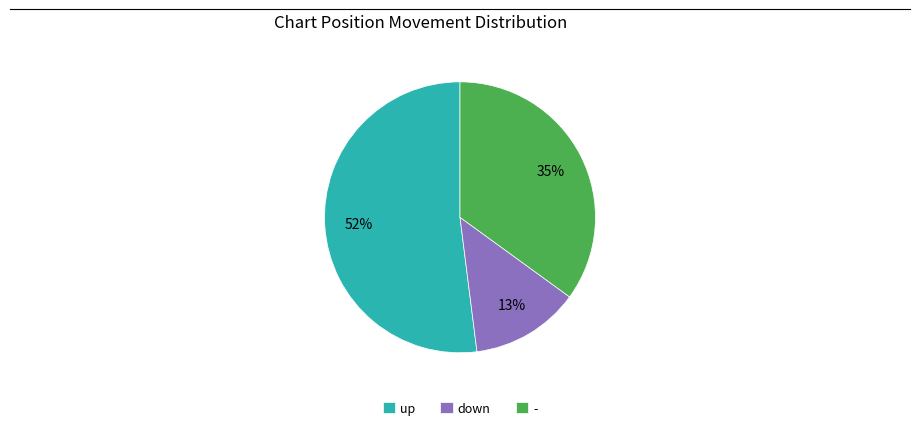

Is the sum of down and - greater than half?

No